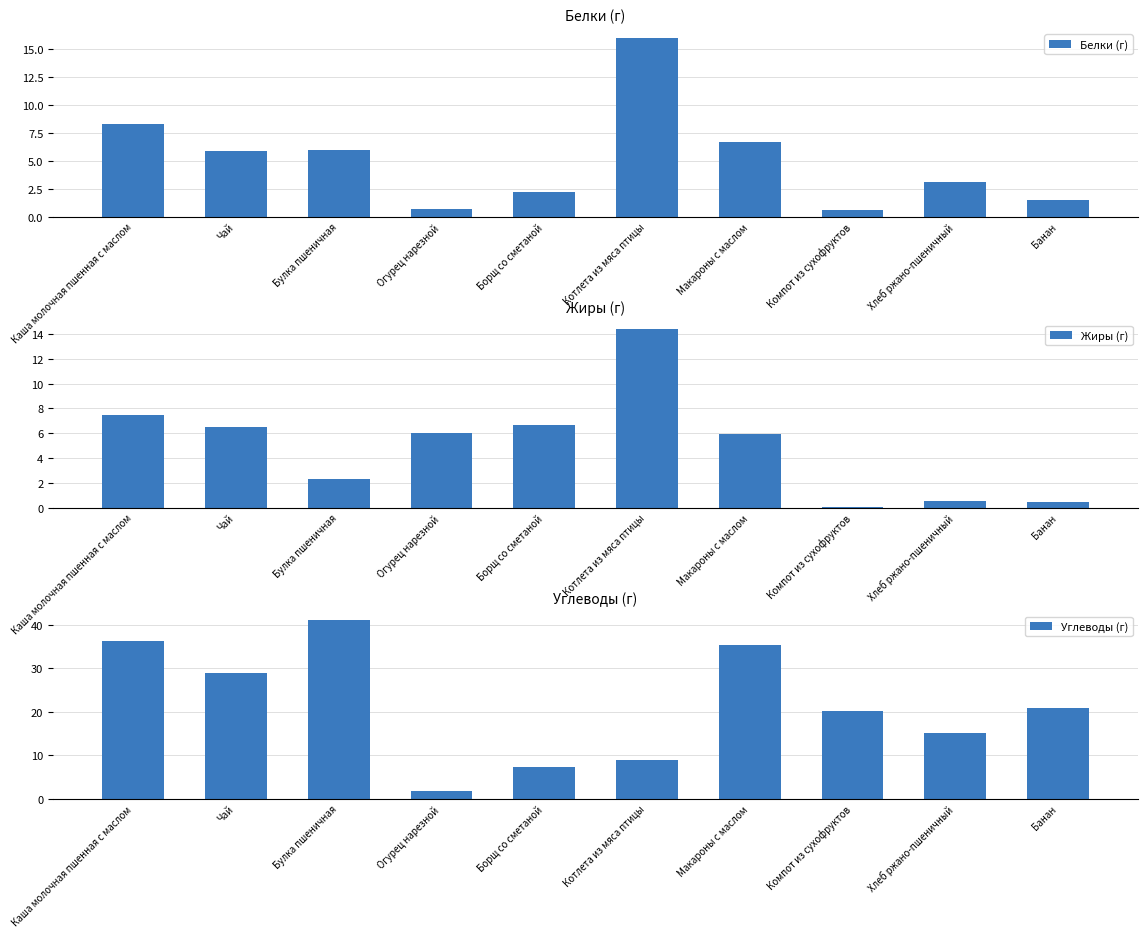

Reading left to right, extract all data points from this chart.

Белки (г): 8.3	5.9	6.0	0.7	2.2	16.0	6.7	0.6	3.1	1.5
Жиры (г): 7.5	6.5	2.3	6.0	6.7	14.4	5.9	0.1	0.6	0.5
Углеводы (г): 36.3	28.9	41.1	1.8	7.4	8.8	35.5	20.1	15.1	21.0